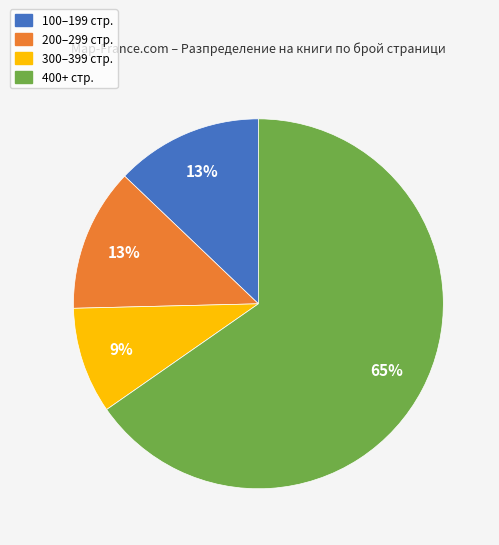

To the nearest percent, what is the difference between the largest and smallest slice percentages?

56%